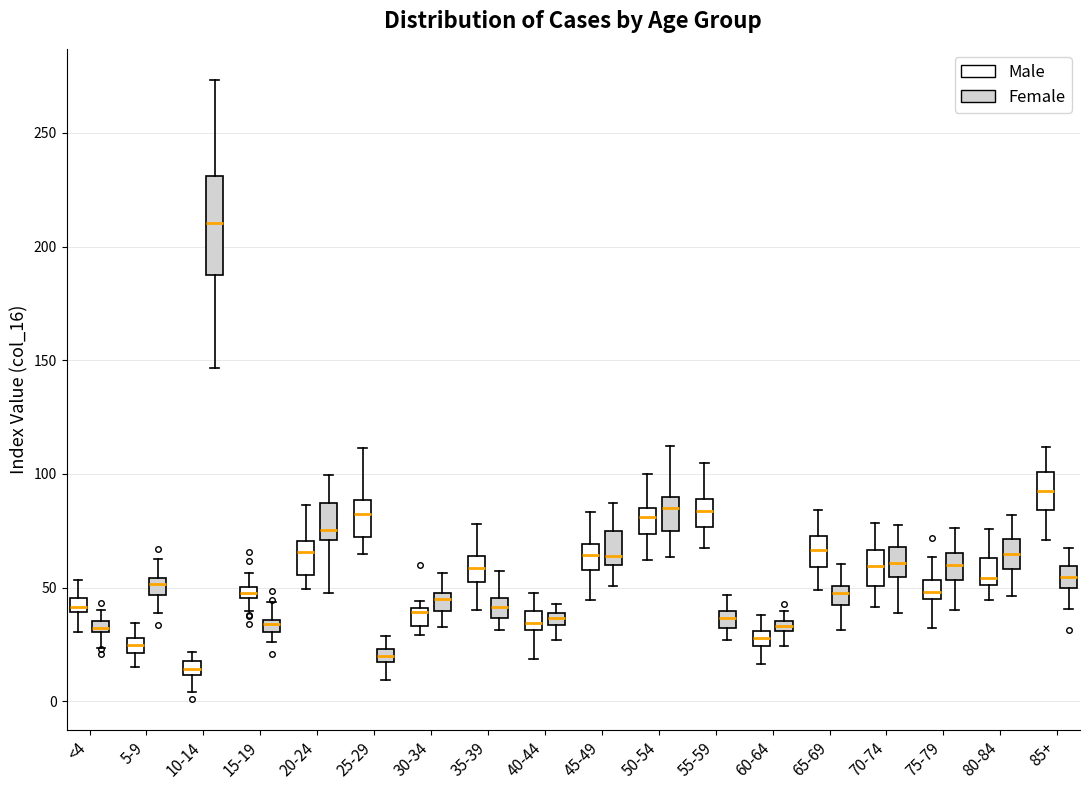

Which box's median line is the lowest?

10-14 (Male)